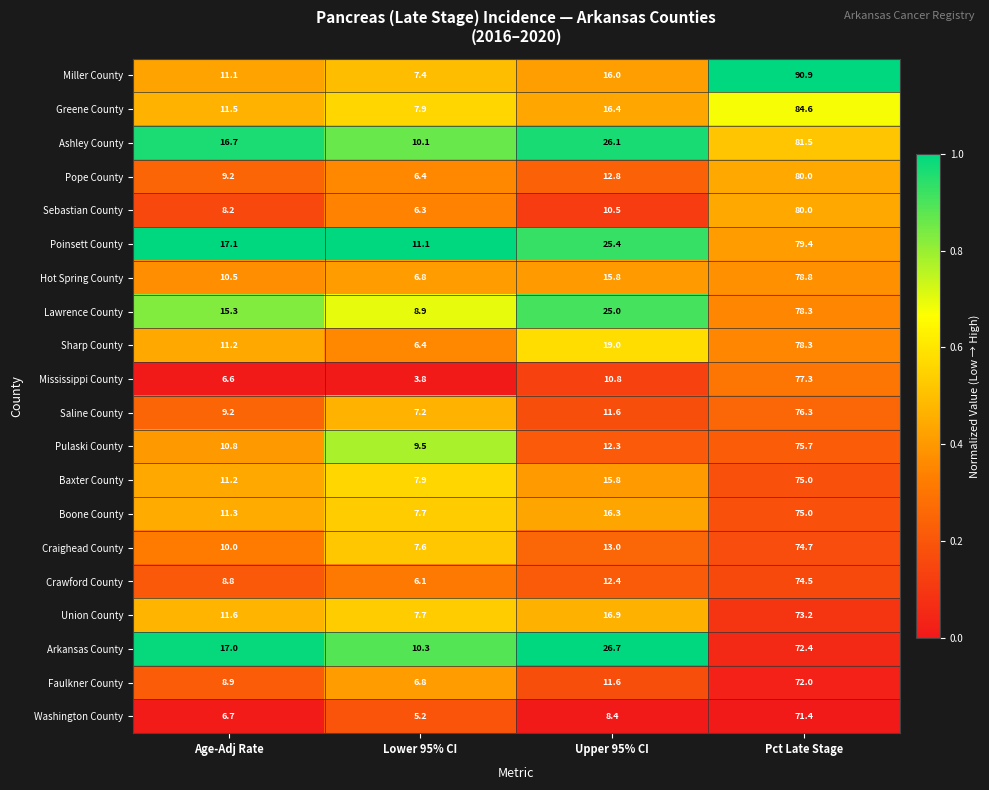

List the labels in order of Pulaski County value, largest first.

Pct Late Stage, Upper 95% CI, Age-Adj Rate, Lower 95% CI